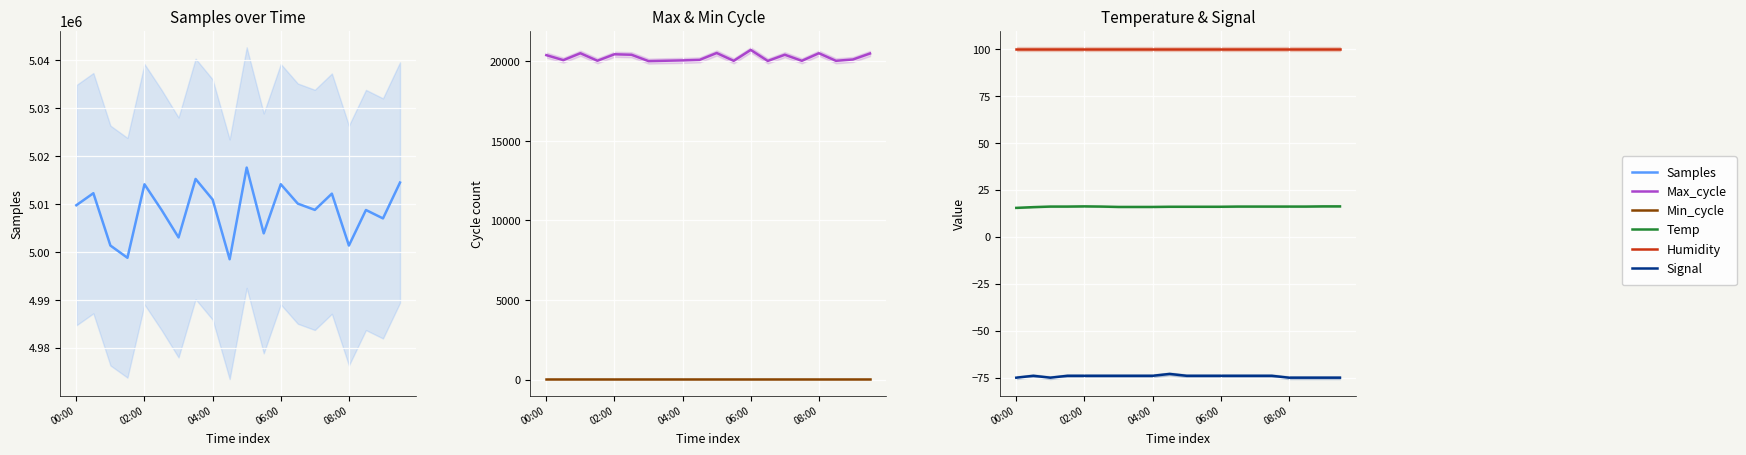

What is the value of the Temp point at the 18th from the left?

16.1